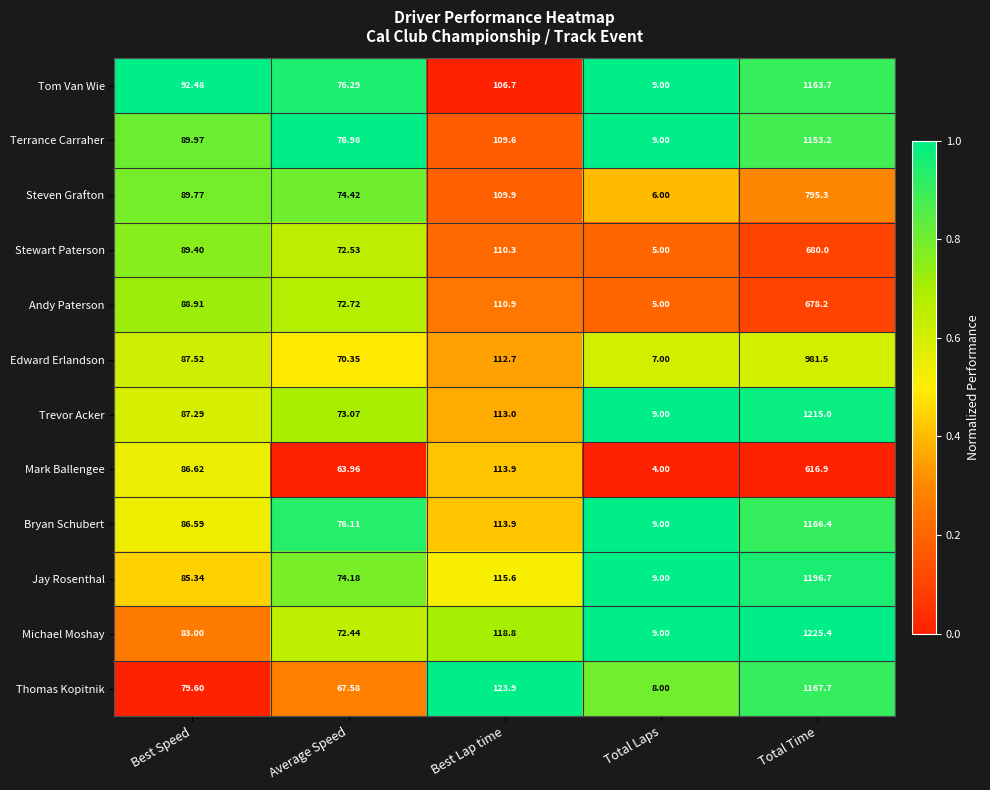

Where does the Terrance Carraher series first go above 89?

Best Speed